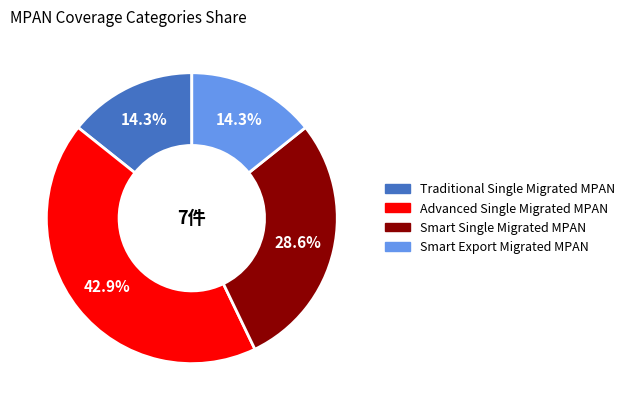

How many segments does this pie chart have?

4